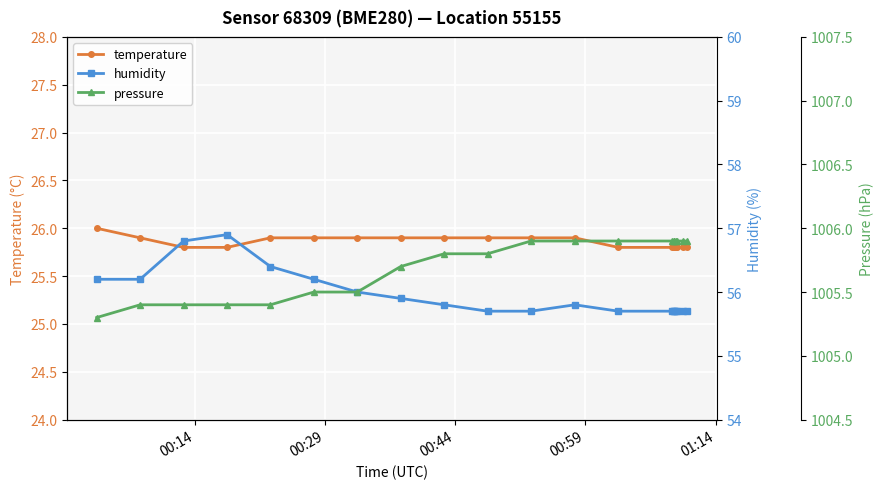

How many categories are shown in the chart?

20